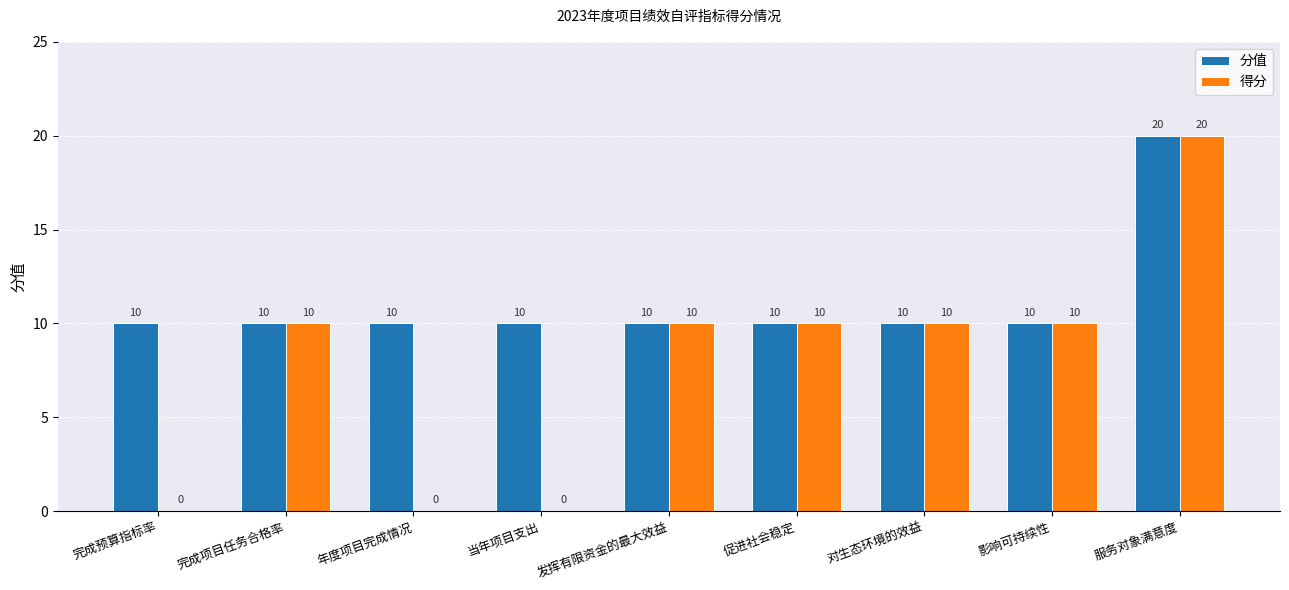

At which category is the sum across all series the highest?

服务对象满意度